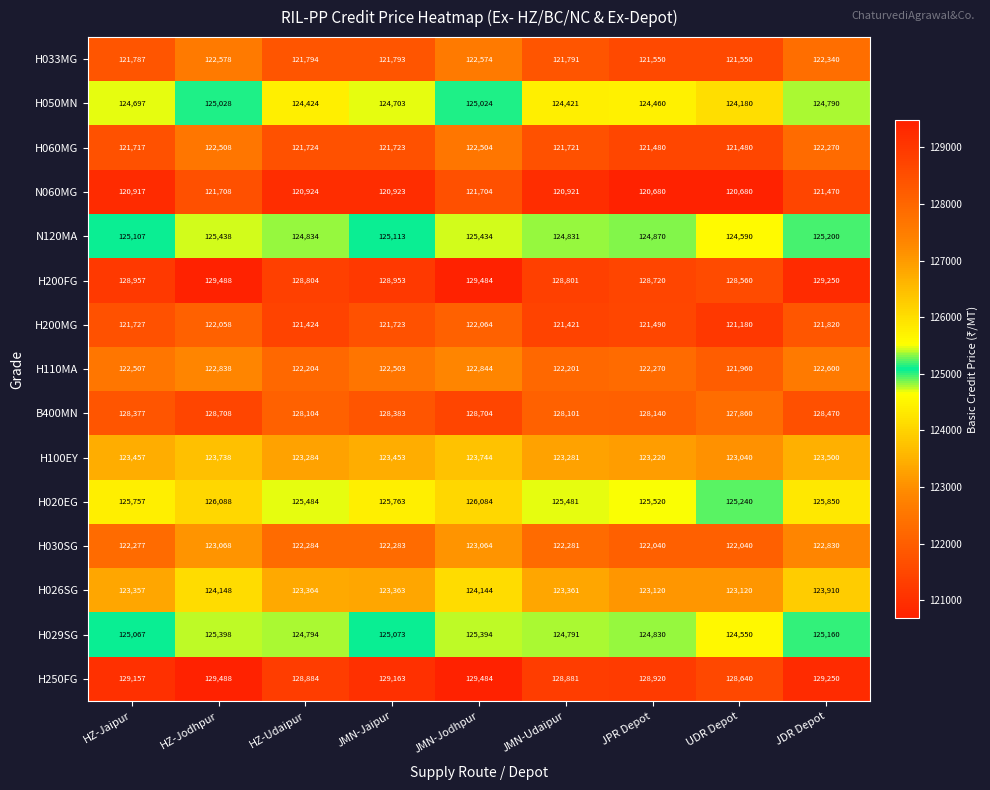

Rank the series at JPR Depot from lowest to highest value.

N060MG, H060MG, H200MG, H033MG, H030SG, H110MA, H026SG, H100EY, H050MN, H029SG, N120MA, H020EG, B400MN, H200FG, H250FG